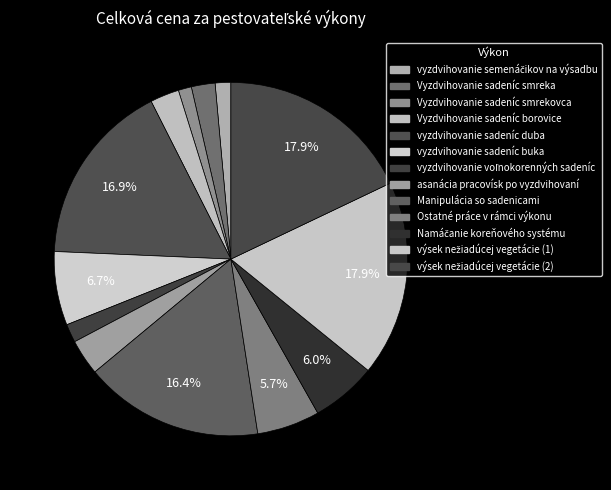

Is there any slice that represents more than half of the pie?

No